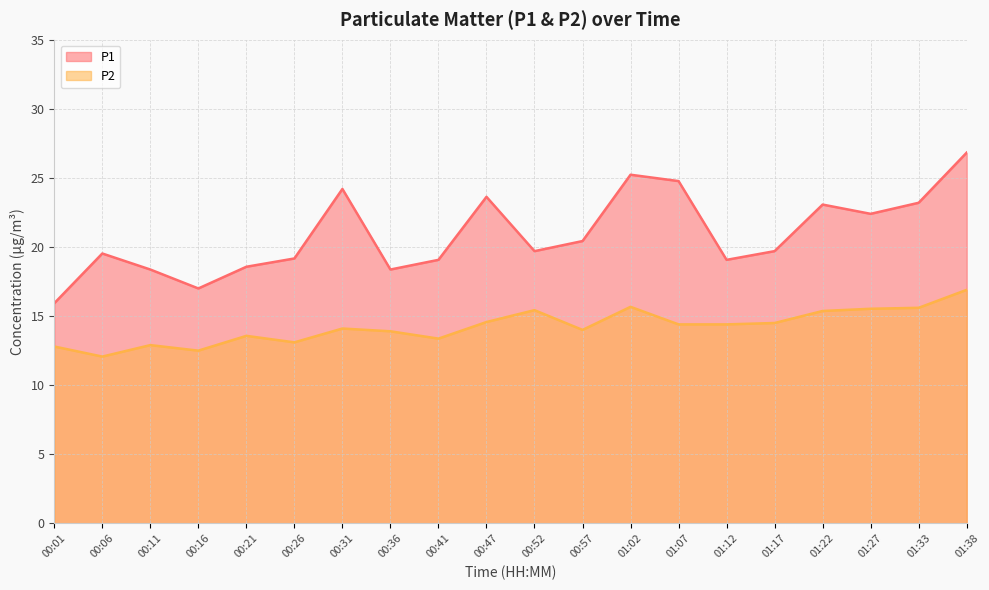

What position from the right is 00:47?

11